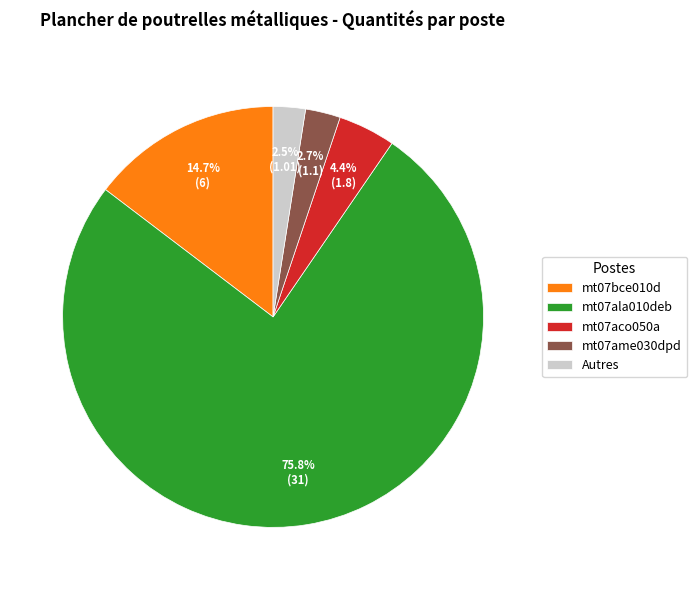

Between mt07ala010deb and mt07bce010d, which is larger?

mt07ala010deb